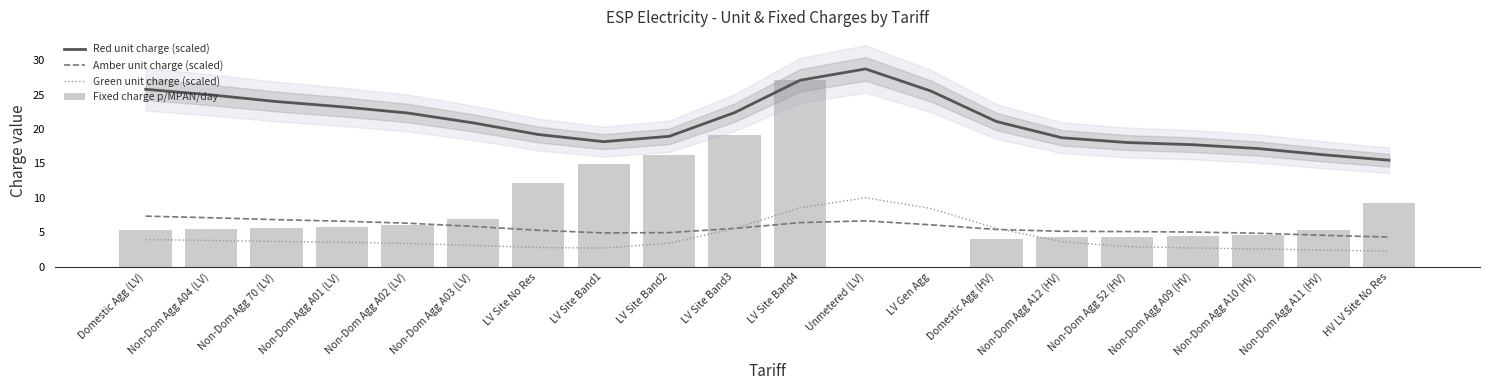

What is the label of the 7th bar from the left?

LV Site No Res